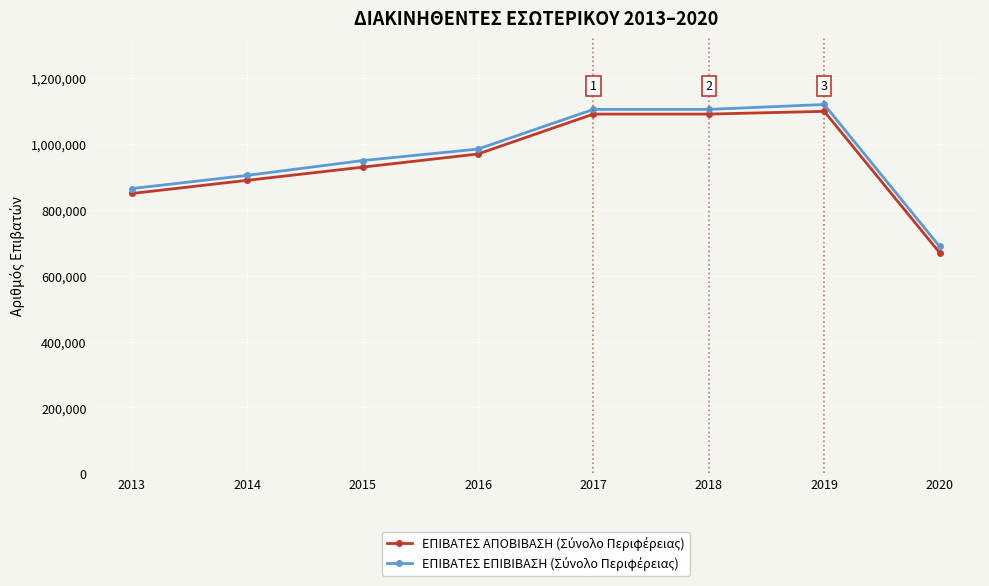

What is the minimum value shown in the chart?

670037